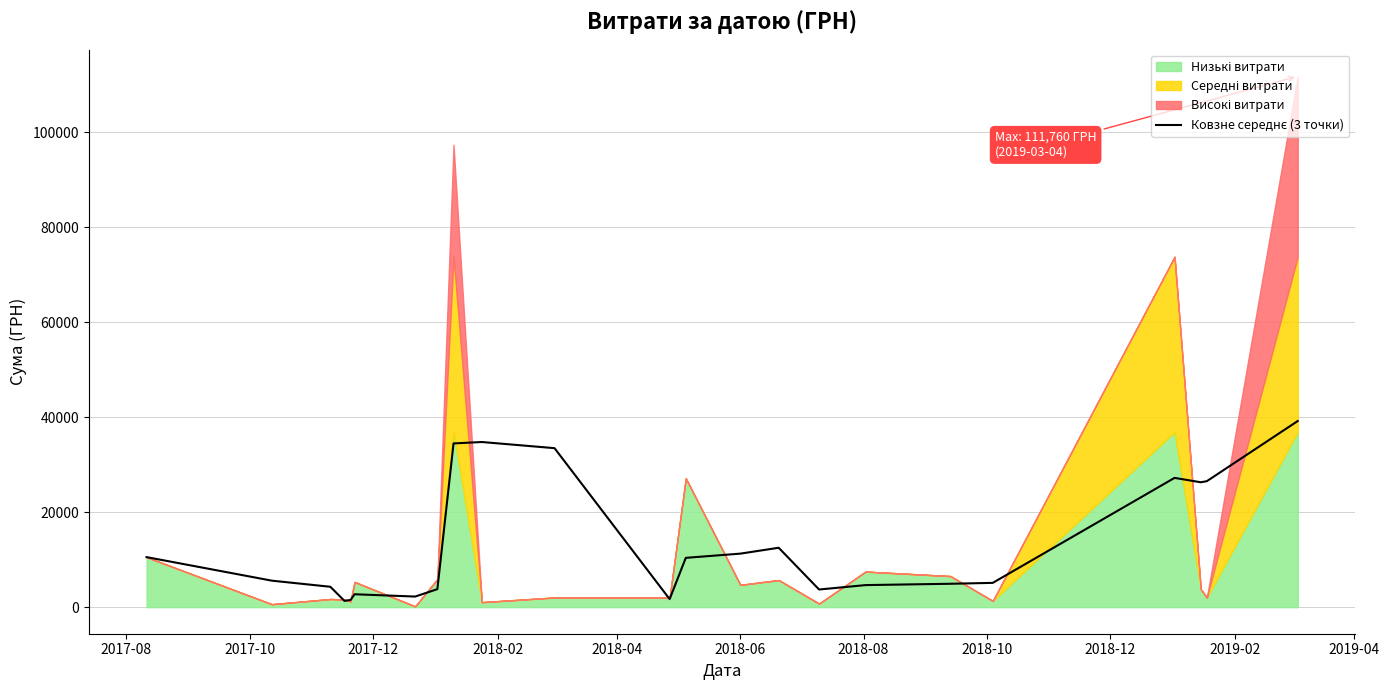

What is the label of the 1st point from the left?

2017-08